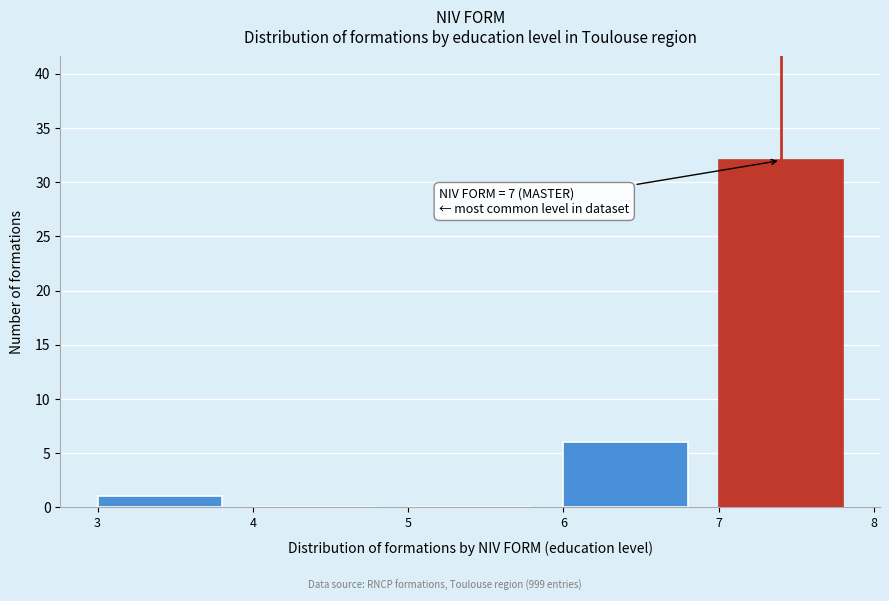

Which range on the x-axis has the tallest bar?

7 to 8